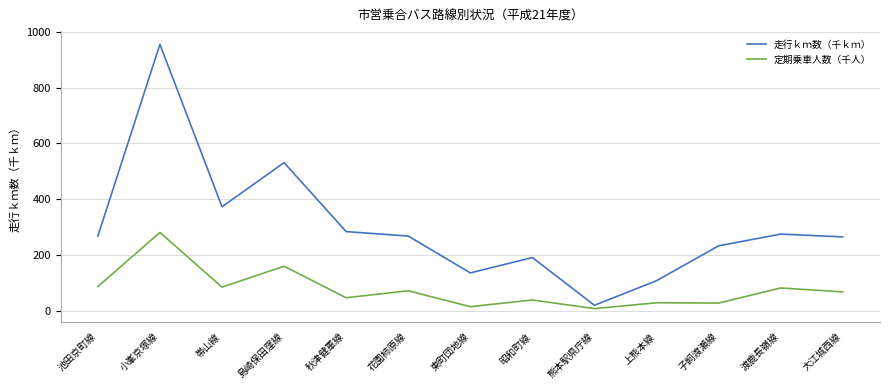

Does the chart display data point markers on the line(s)?

No